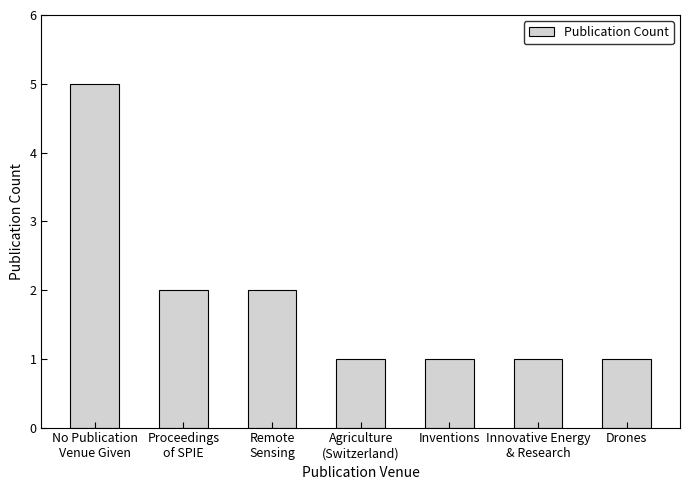

What is the maximum value shown in the chart?

5